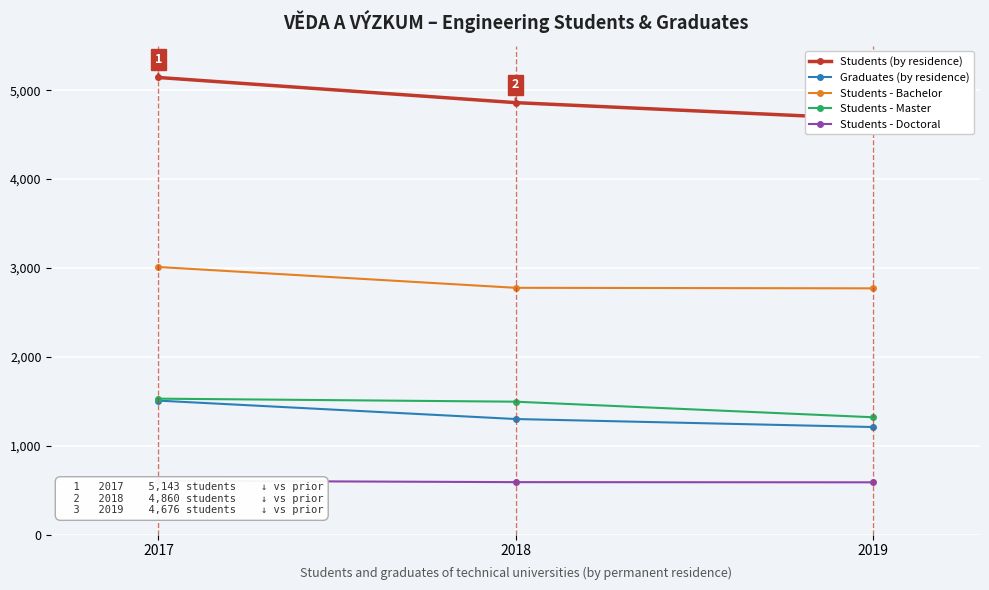

What is the lowest value of the Graduates (by residence) series?

1211